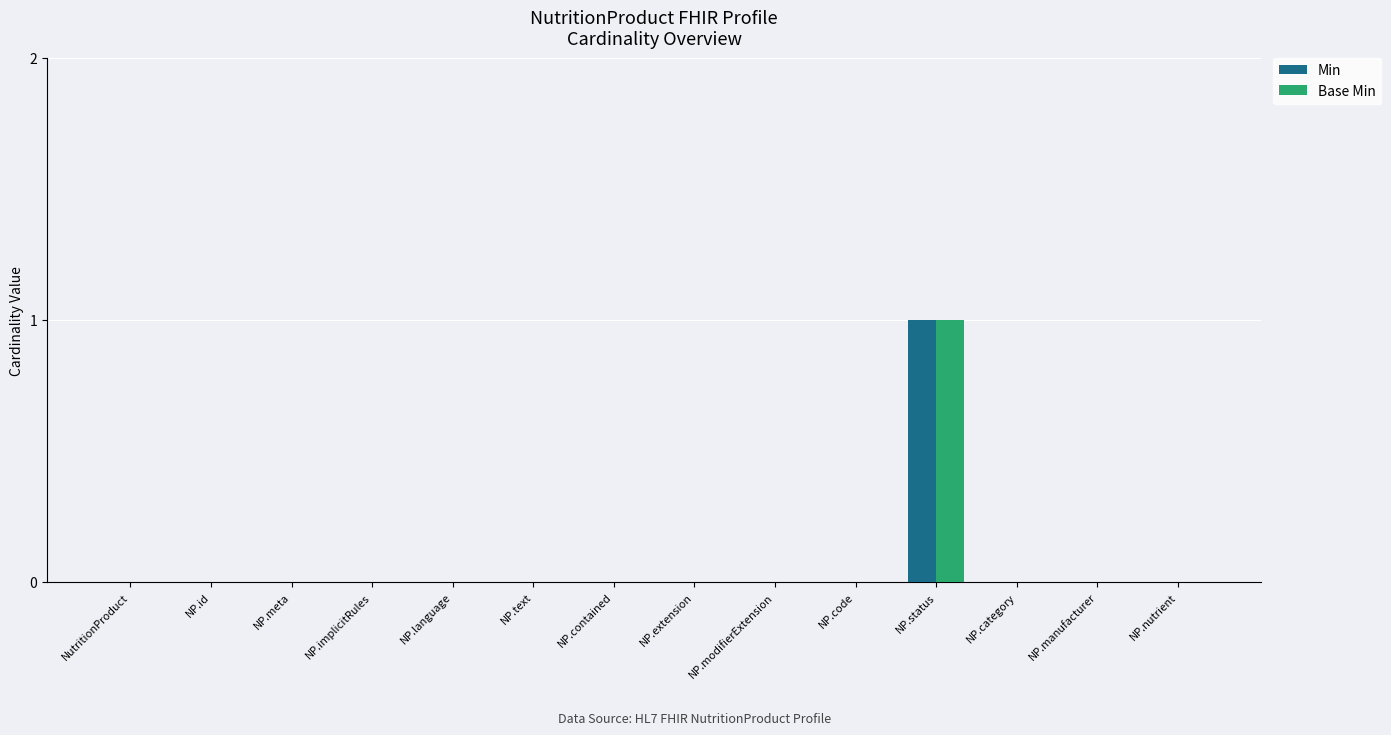

The Min series shows 0 at NP.code. True or false?

True